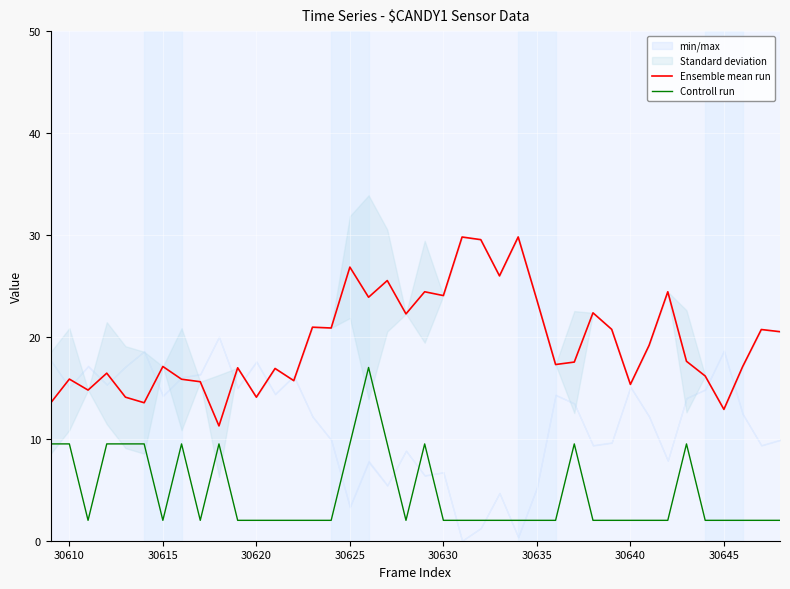

What is the sum of all Controll run values?

185.0